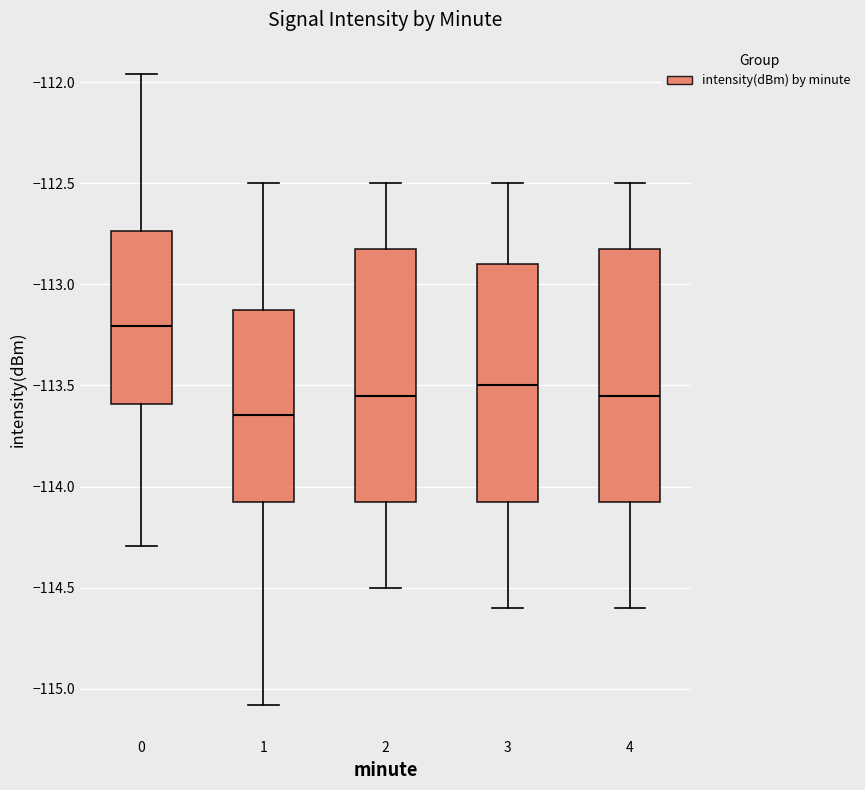

Reading left to right, read every box against the y-axis: the position of its median line, the range the box covers, and the ends of its whiskers. The values are not printed on the chart, so give them approximately, as read against the axis.

0: median -113.20, box -113.60 to -112.75, whiskers -114.30 to -111.95
1: median -113.65, box -114.05 to -113.10, whiskers -115.10 to -112.50
2: median -113.55, box -114.05 to -112.80, whiskers -114.50 to -112.50
3: median -113.50, box -114.05 to -112.90, whiskers -114.60 to -112.50
4: median -113.55, box -114.05 to -112.80, whiskers -114.60 to -112.50